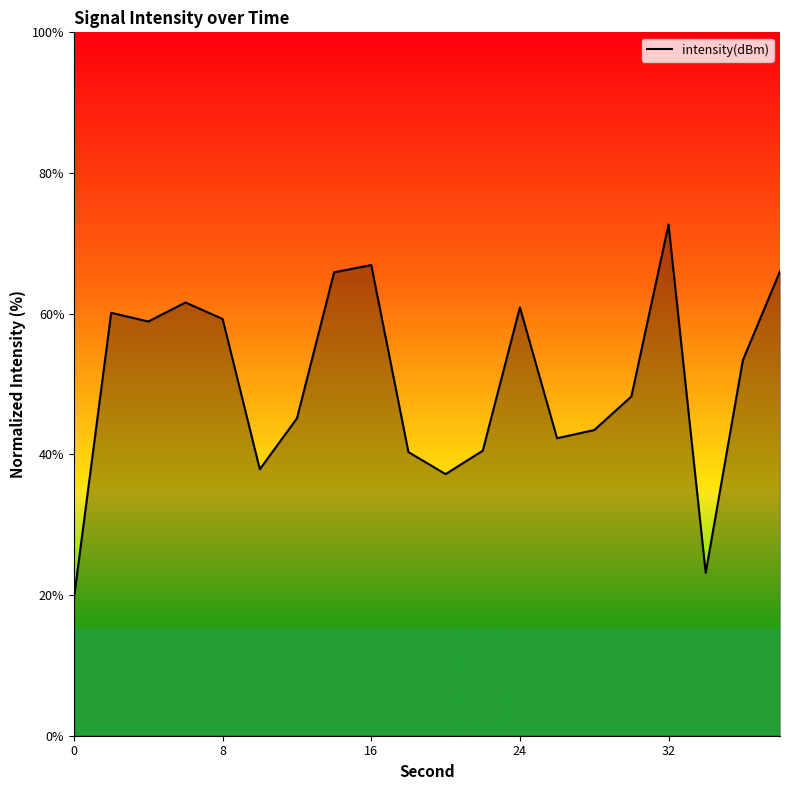

What is the maximum value shown in the chart?

72.7